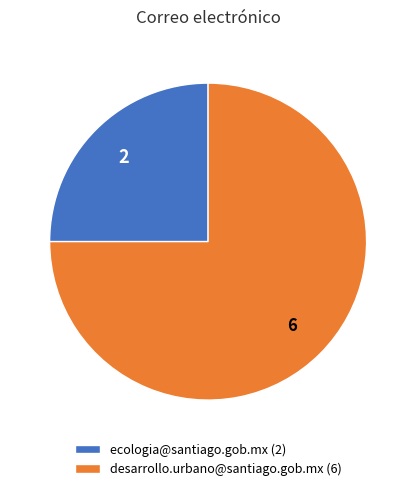

True or false: desarrollo.urbano@santiago.gob.mx (6) accounts for 84% of the total.

False